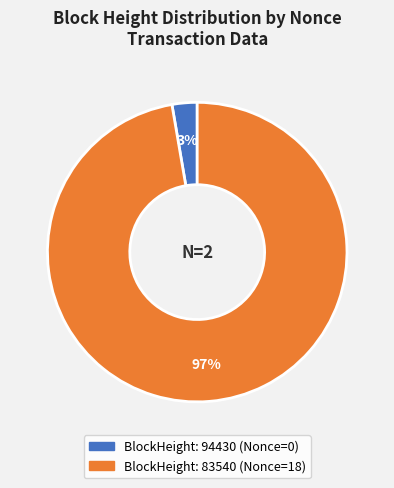

How many slices are in this pie chart?

2